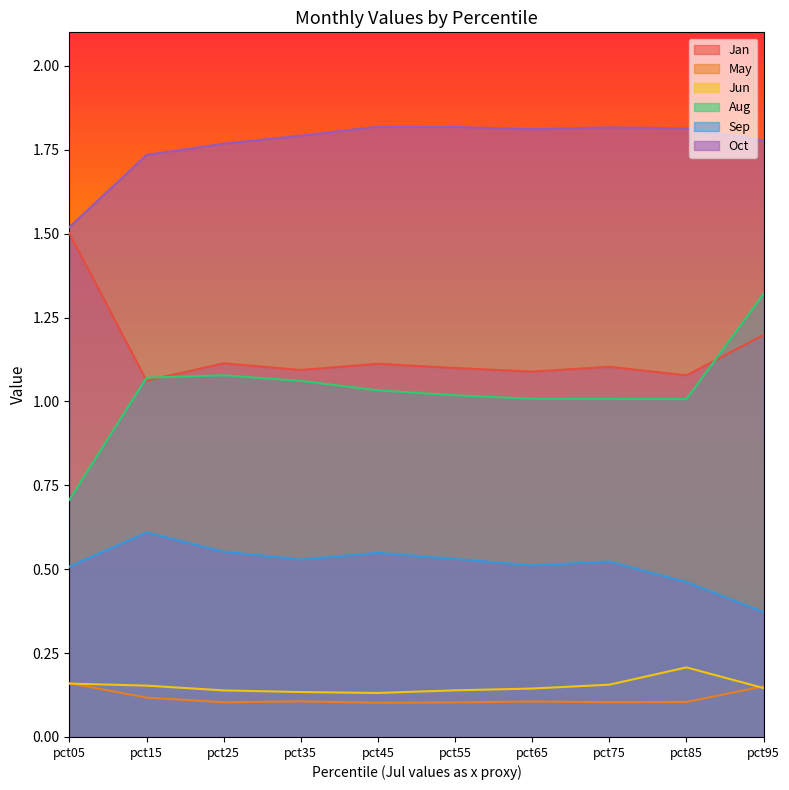

What is the value of the Jan point at the 9th from the left?

1.1